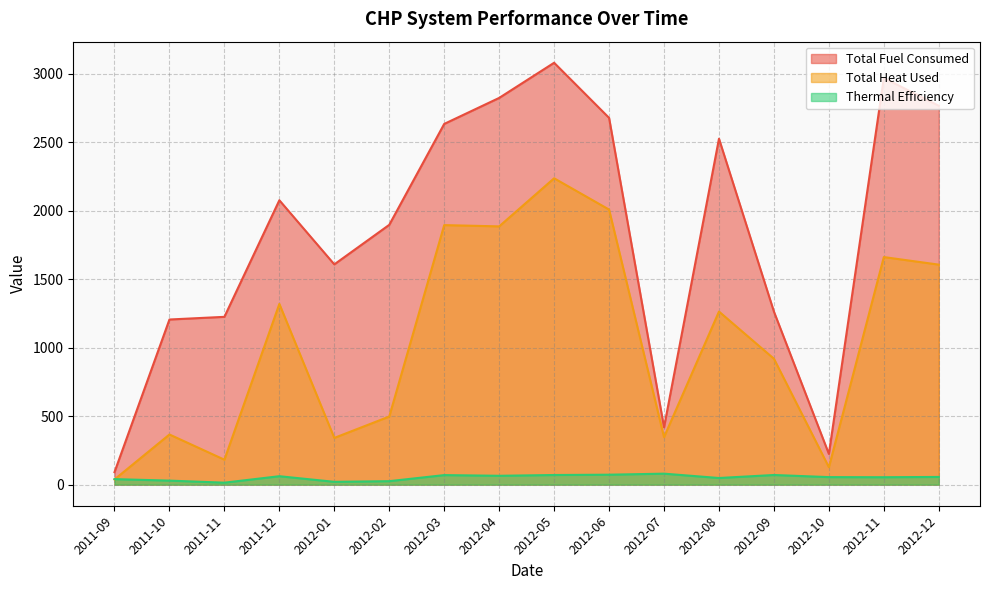

The value of Total Fuel Consumed at 2012-03 is 2634.5. True or false?

True